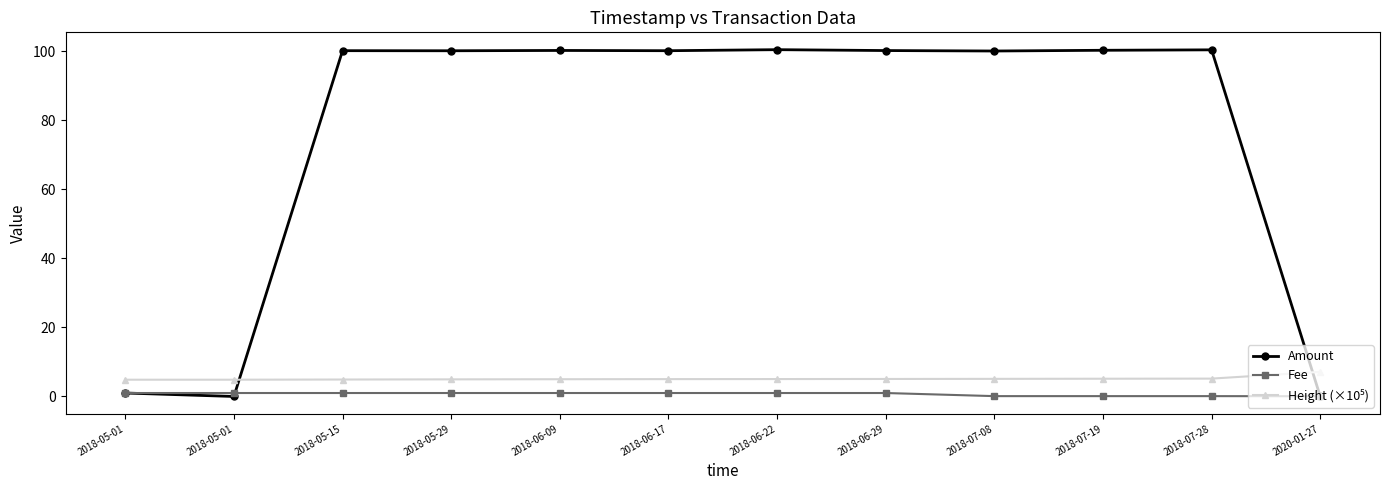

At 2018-07-19, list the series in order from smallest to largest.

Fee, Height (×10⁵), Amount